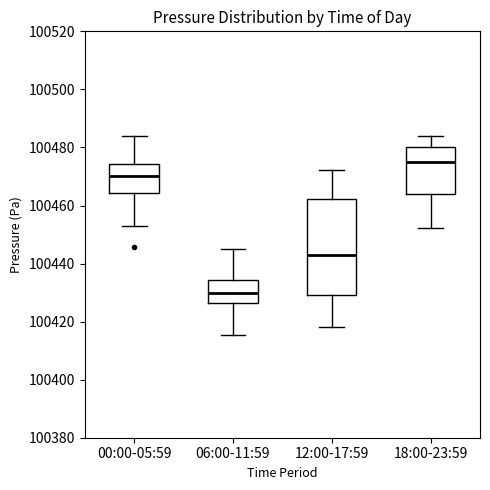

Where does the median line of the box for 06:00-11:59 sit on the y-axis? The values are not printed on the chart, so give them approximately, as read against the axis.

100430